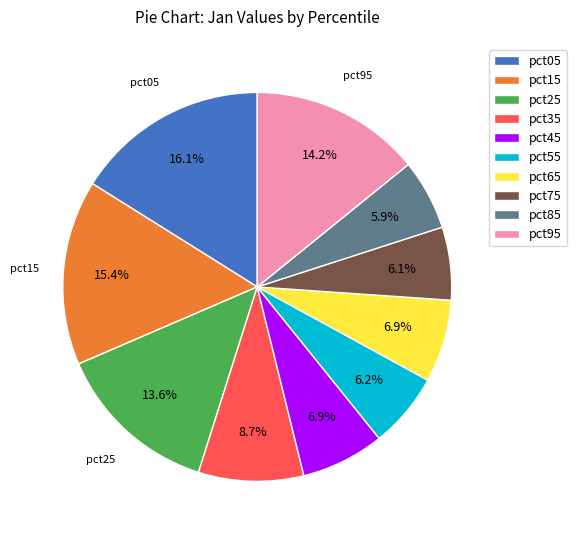

Which has a higher value, pct95 or pct15?

pct15